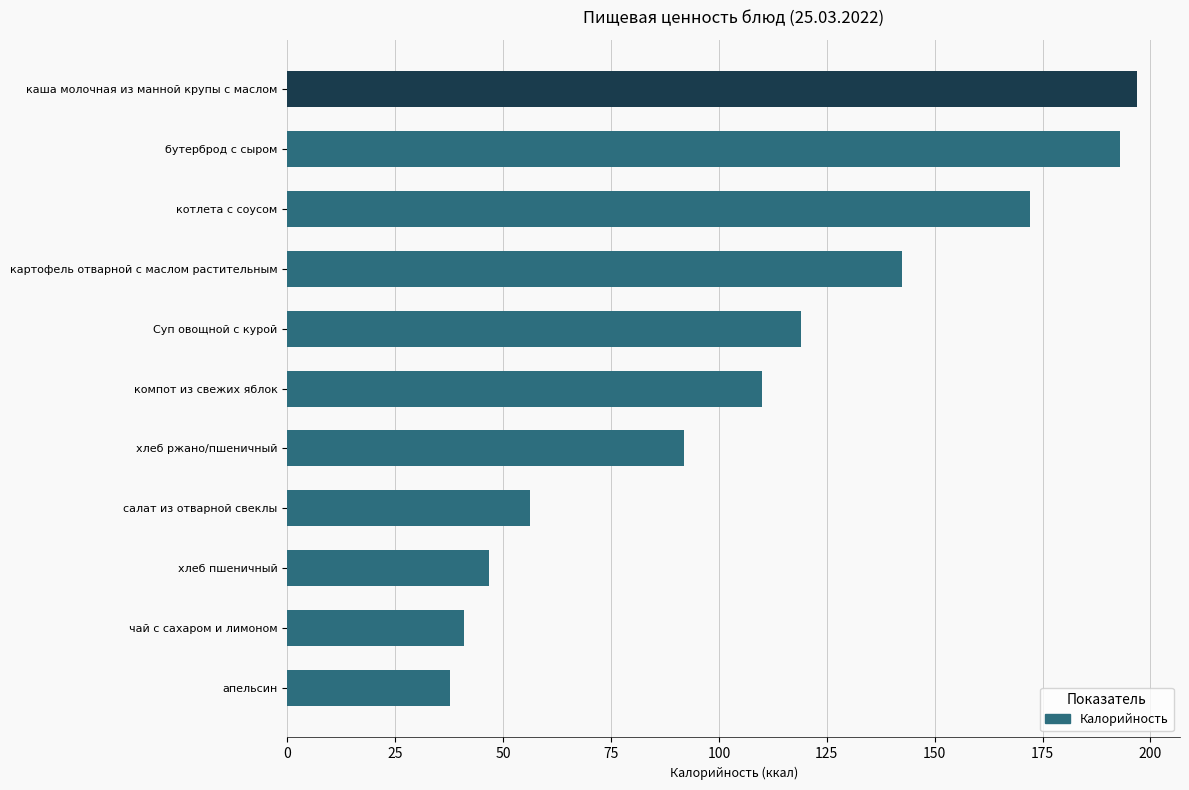

Does the chart contain any negative values?

No